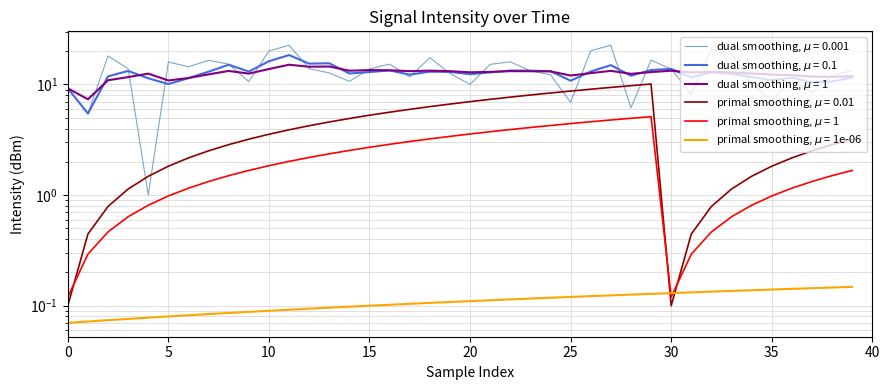

True or false: intensity_smooth5 has more than 2 points higher than both neighbors.

True